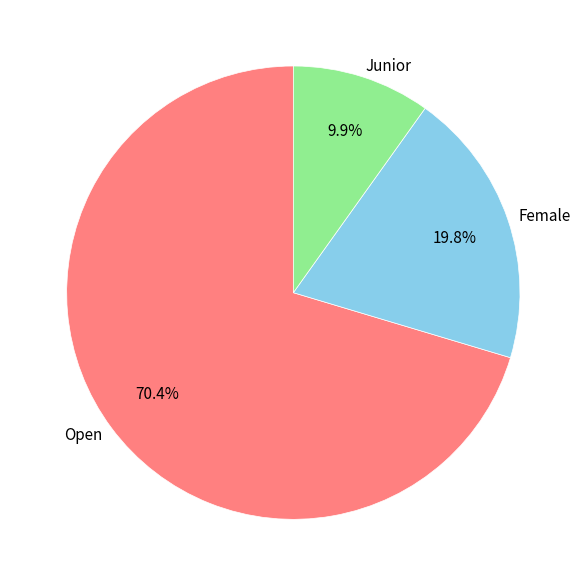

To the nearest percent, what is the average slice percentage?

33%